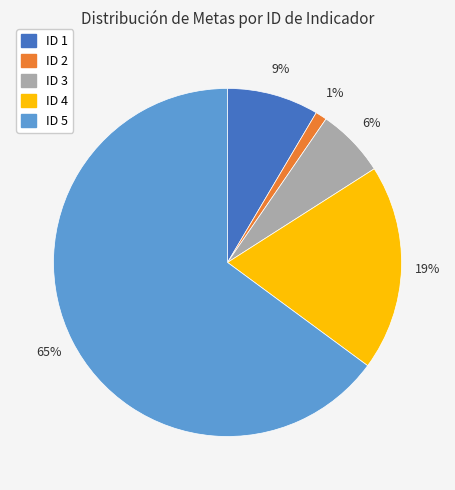

True or false: ID 5 accounts for 65% of the total.

True